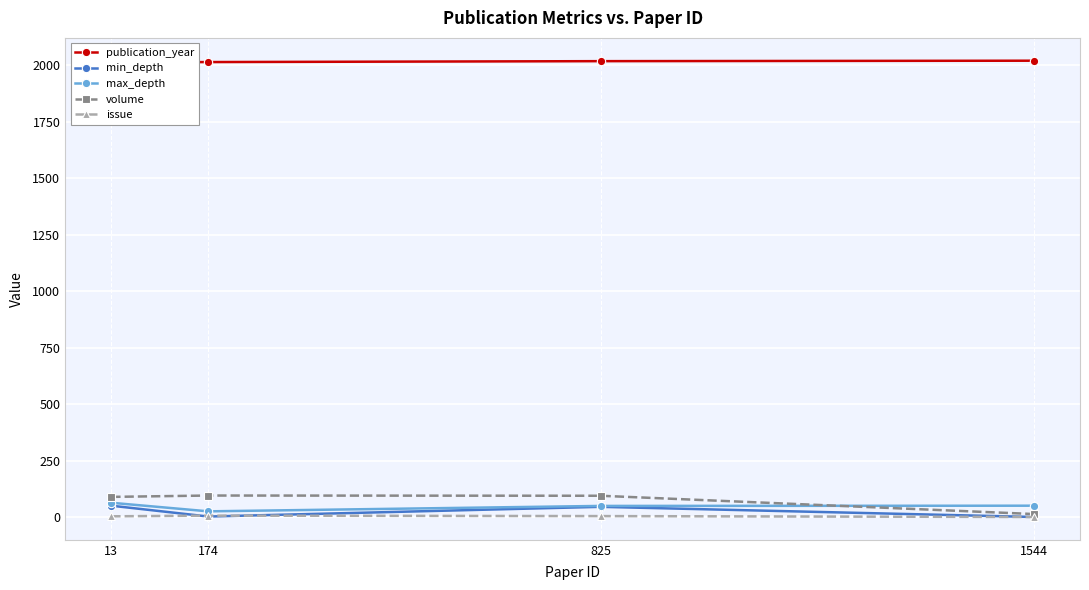

True or false: issue and min_depth intersect in this chart.

True